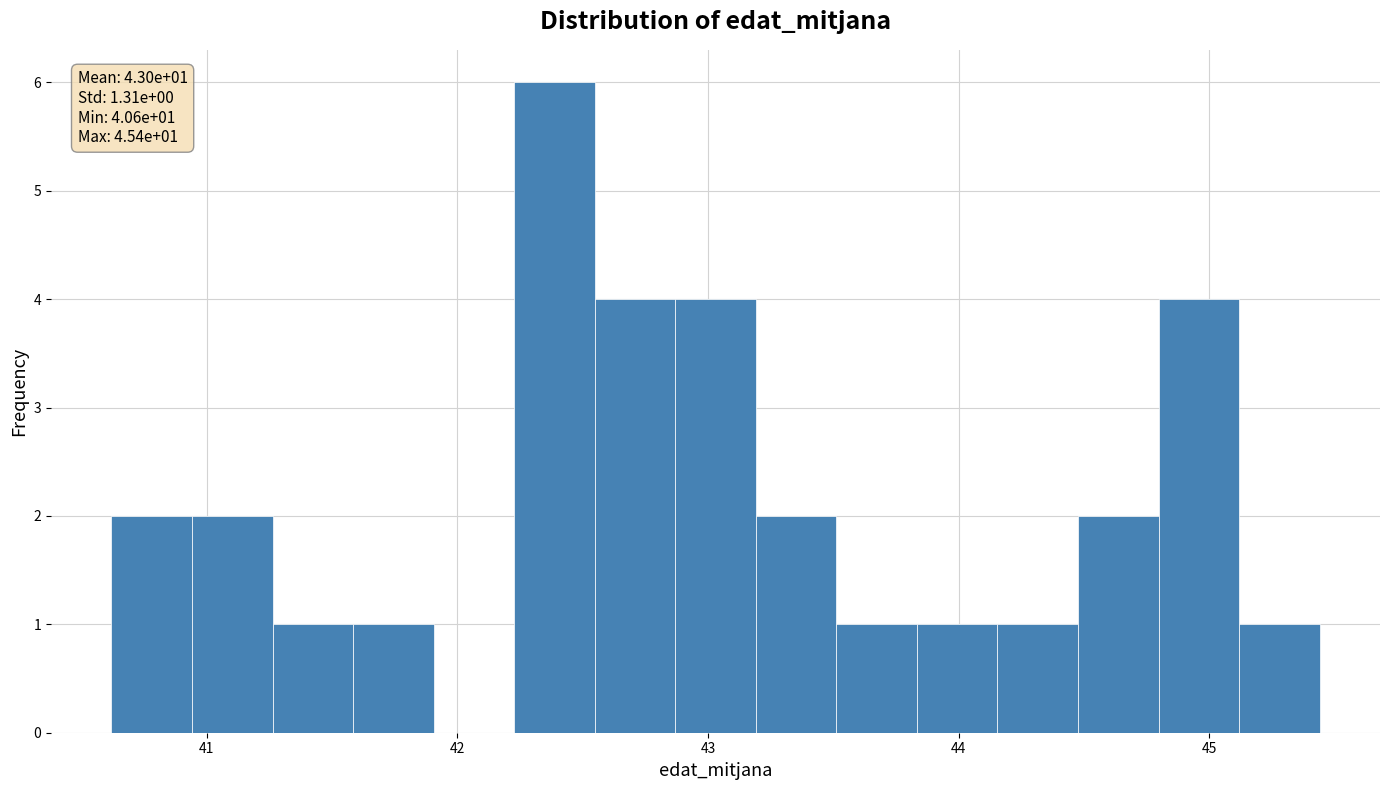

Around what value on the x-axis is the tallest bar? Give the approximate position of its centre, as read against the axis.

42.4